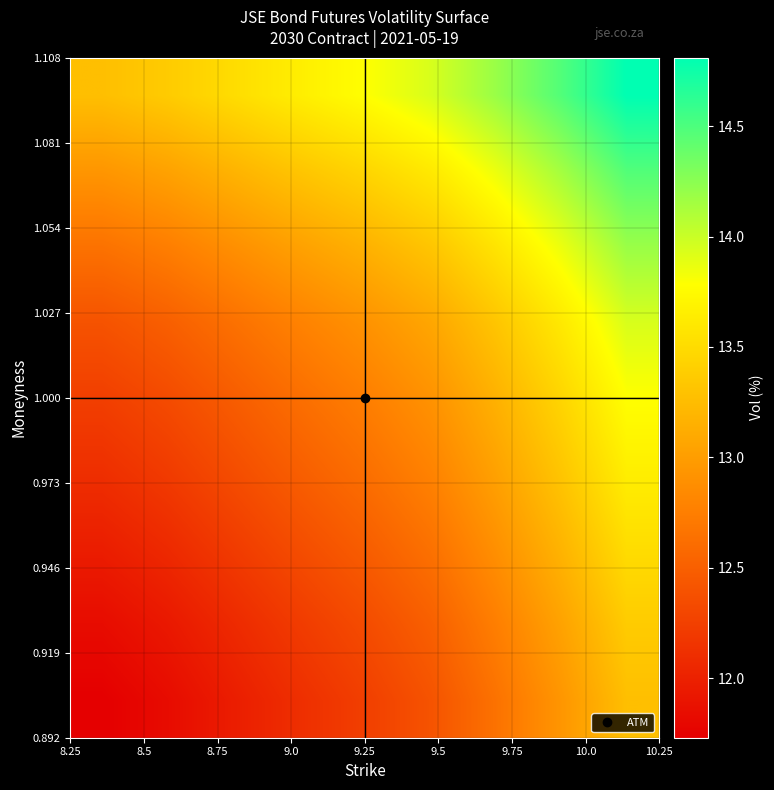

How many distinct data groups are displayed?

9